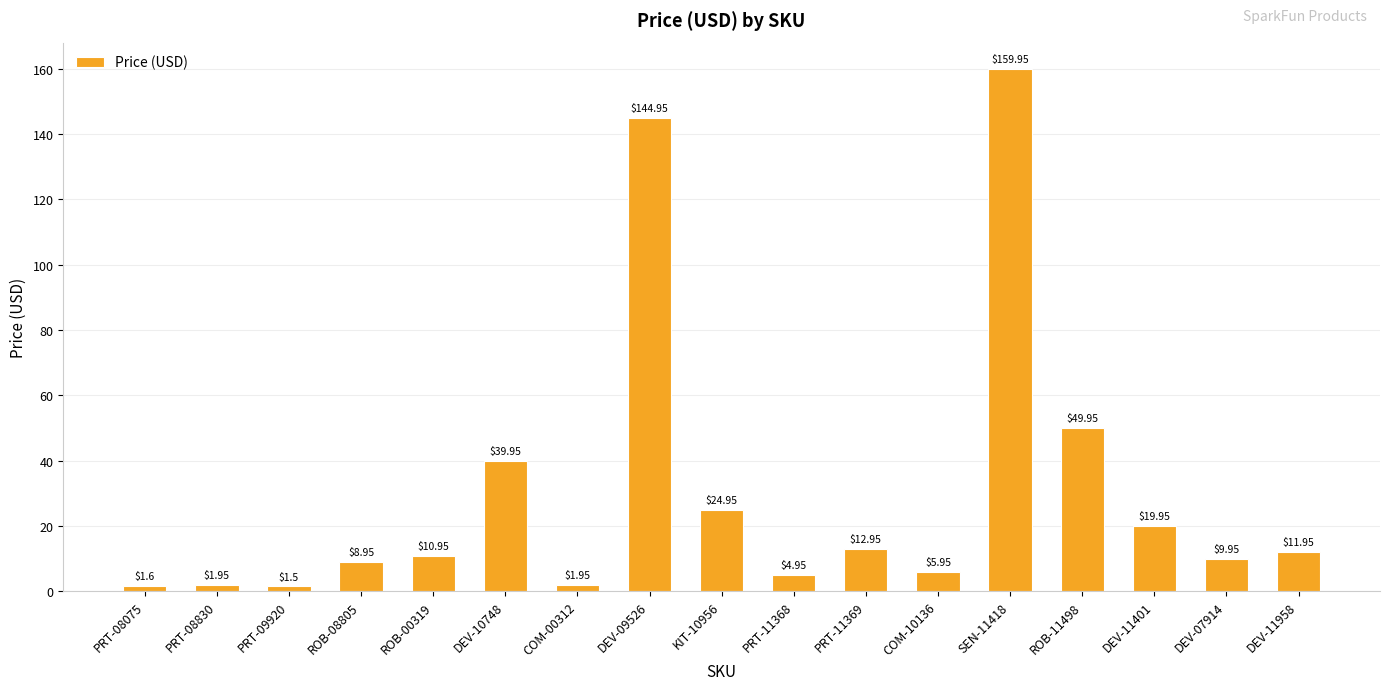

At which label is the value closest to 80?

ROB-11498